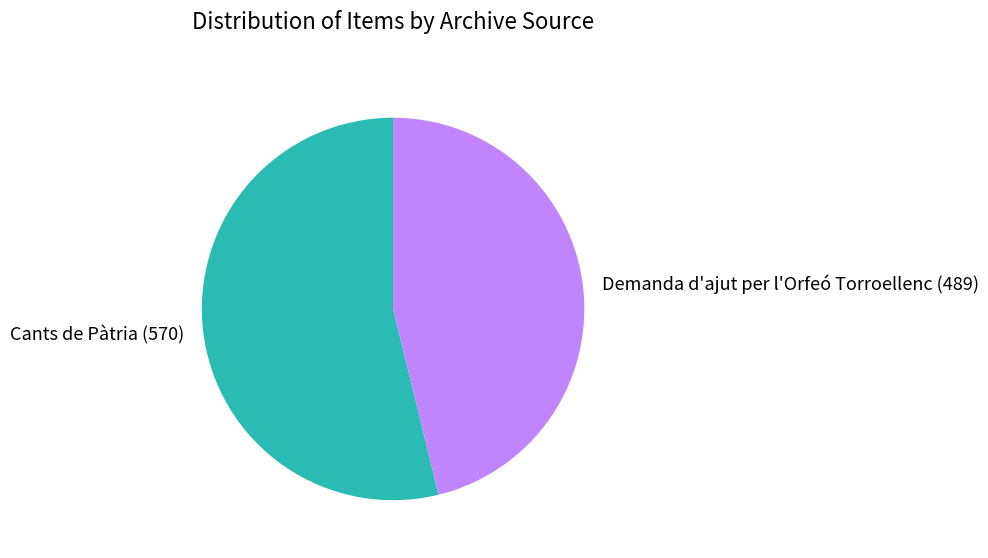

Do Demanda d'ajut per l'Orfeó Torroellenc (489) and Cants de Pàtria (570) together represent more than half of the pie?

Yes